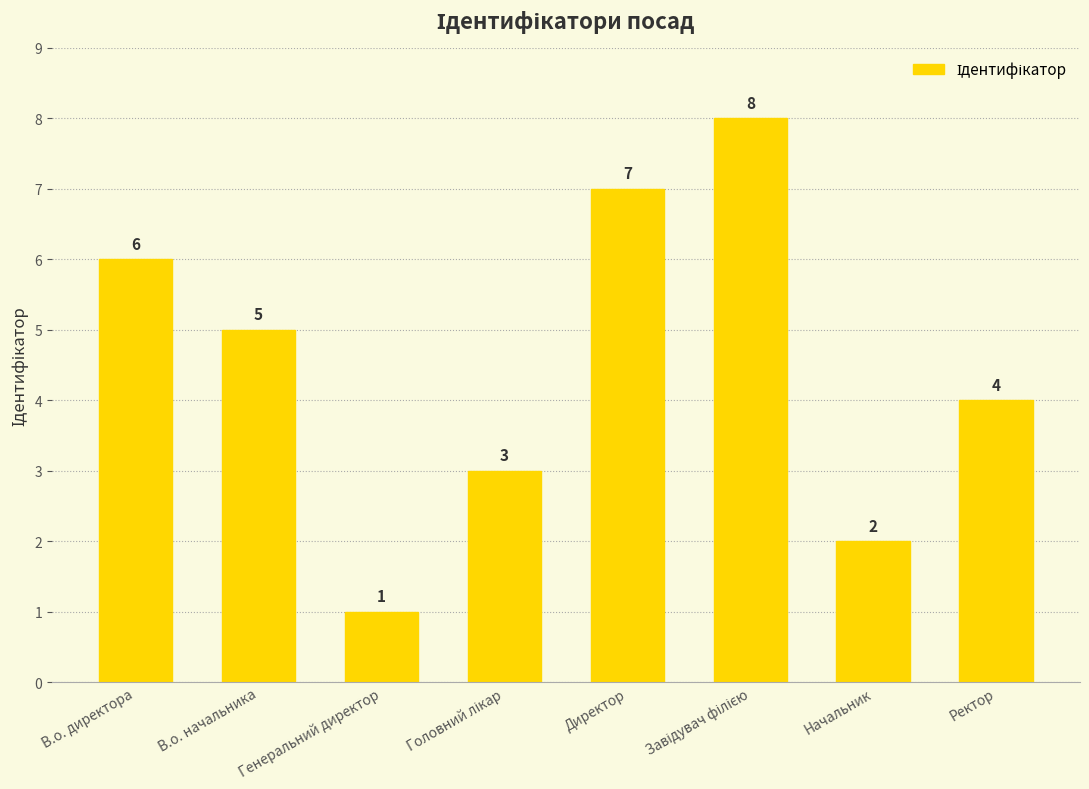

What is the maximum value shown in the chart?

8